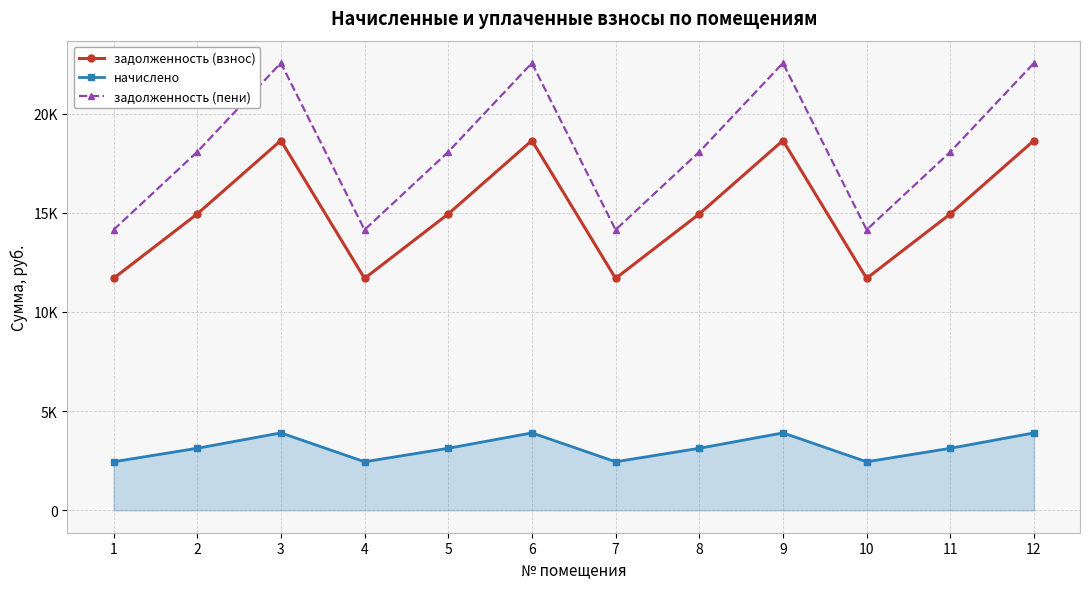

Where is the first local maximum for начислено?

3